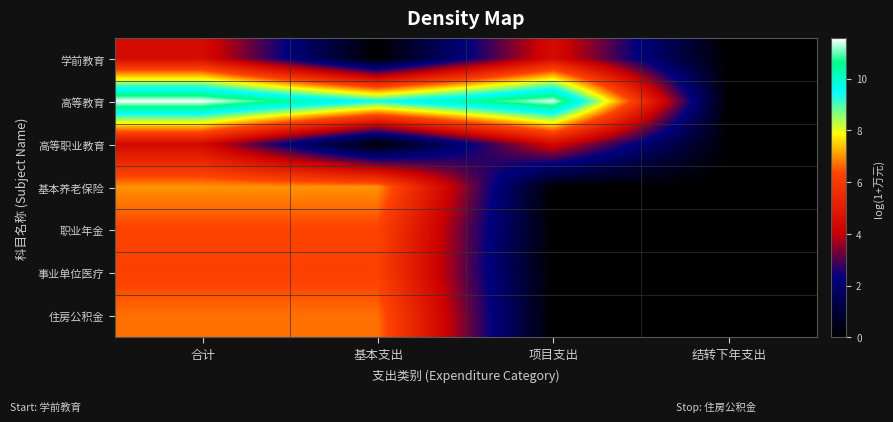

Reading left to right, transcribe all the data shown in this chart.

学前教育: 合计=4.4	基本支出=0.0	项目支出=4.4	结转下年支出=0.0
高等教育: 合计=11.6	基本支出=9.4	项目支出=11.5	结转下年支出=0.0
高等职业教育: 合计=4.3	基本支出=0.0	项目支出=4.3	结转下年支出=0.0
基本养老保险: 合计=7.0	基本支出=7.0	项目支出=0.0	结转下年支出=0.0
职业年金: 合计=6.3	基本支出=6.3	项目支出=0.0	结转下年支出=0.0
事业单位医疗: 合计=6.2	基本支出=6.2	项目支出=0.0	结转下年支出=0.0
住房公积金: 合计=6.7	基本支出=6.7	项目支出=0.0	结转下年支出=0.0